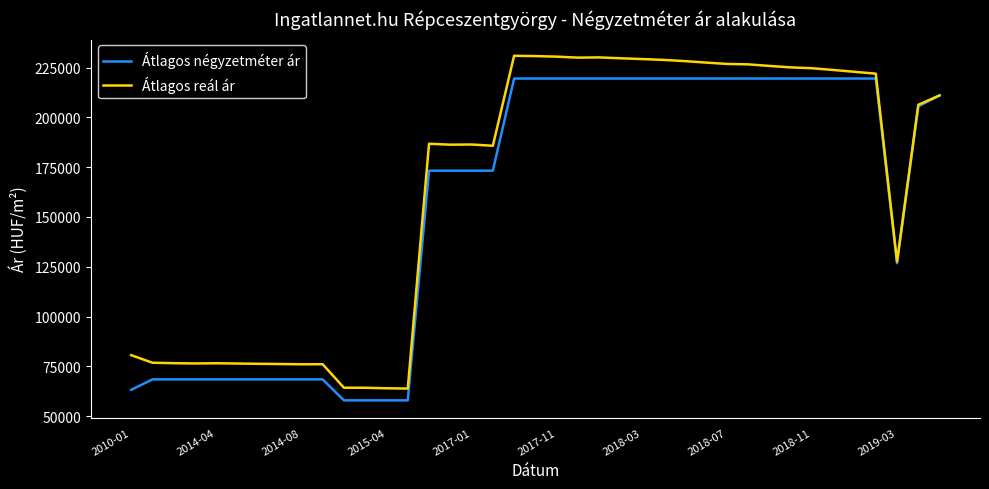

Which series has the largest total across all categories?

Átlagos reál ár